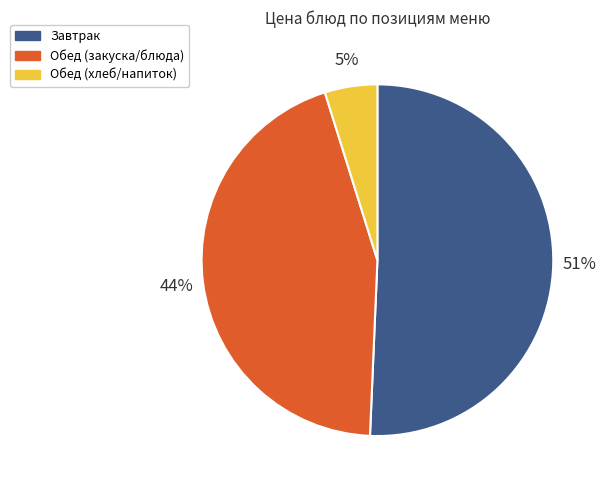

Which category has the biggest portion of the pie?

Завтрак